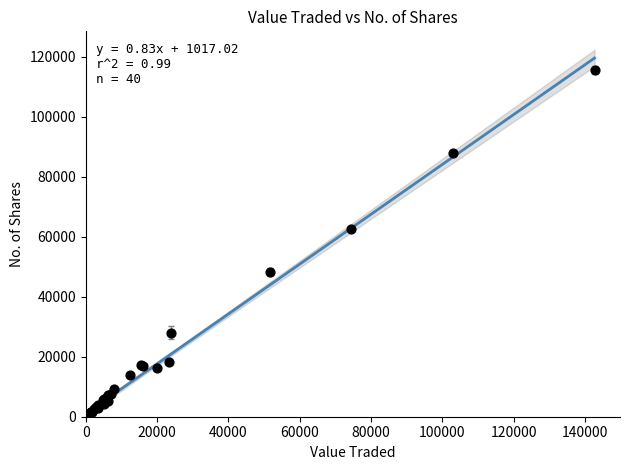

What Y value in the scatter plot is closest to 57829?

62591